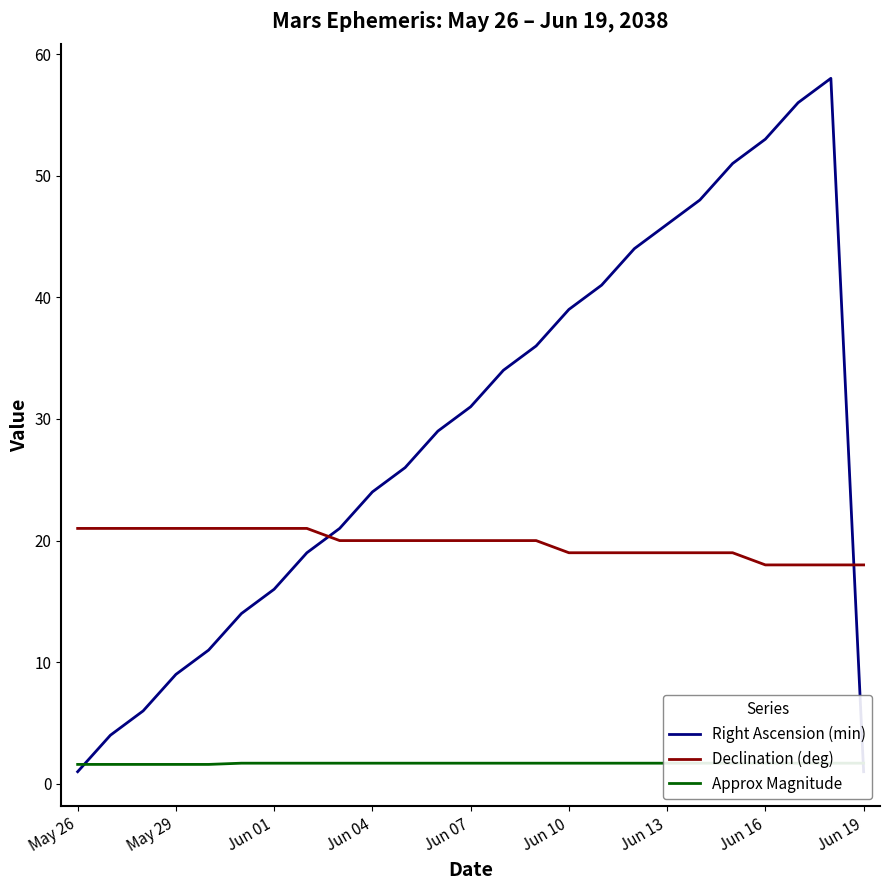

True or false: Declination (deg) has a value of 18 at Jun 16.

True